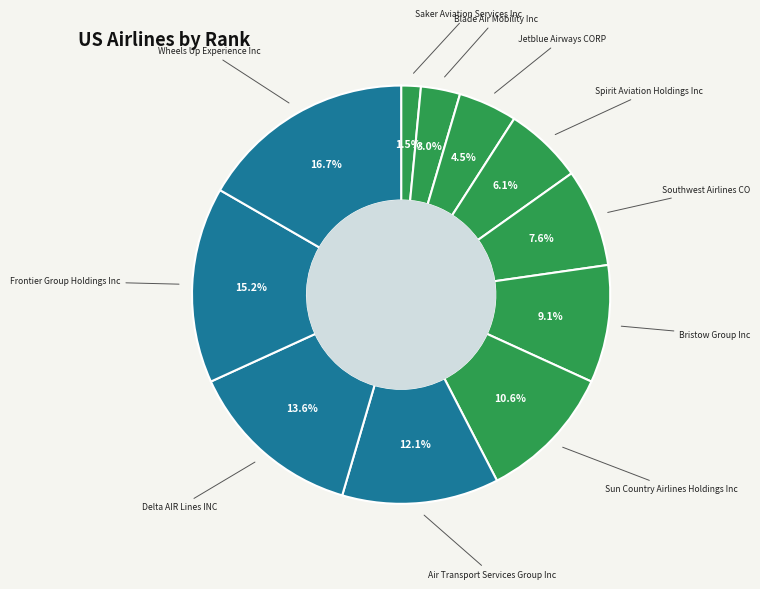

To the nearest percent, what is the difference between the largest and smallest slice percentages?

15%